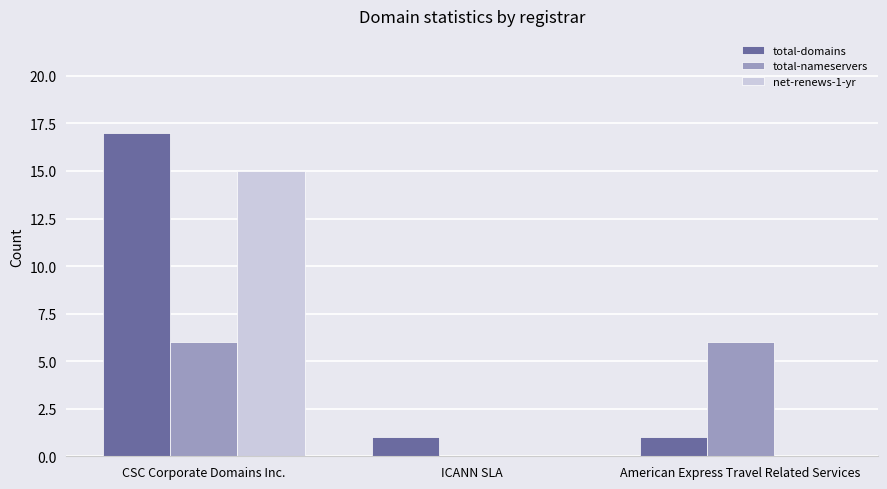

True or false: net-renews-1-yr has a value of 0 at American Express Travel Related Services.

True